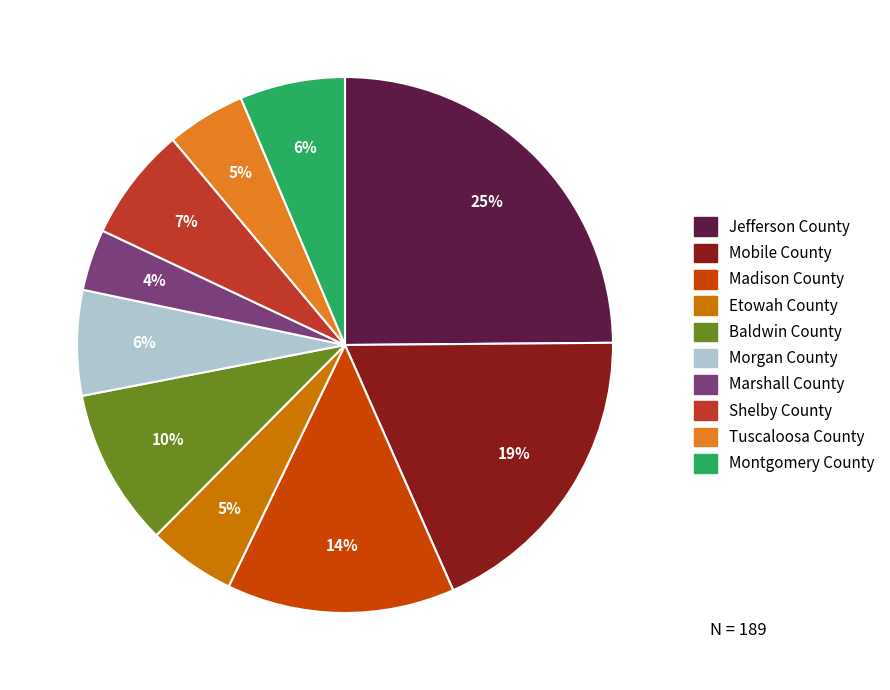

To the nearest percent, what is the combined percentage of Montgomery County and Madison County?

20%